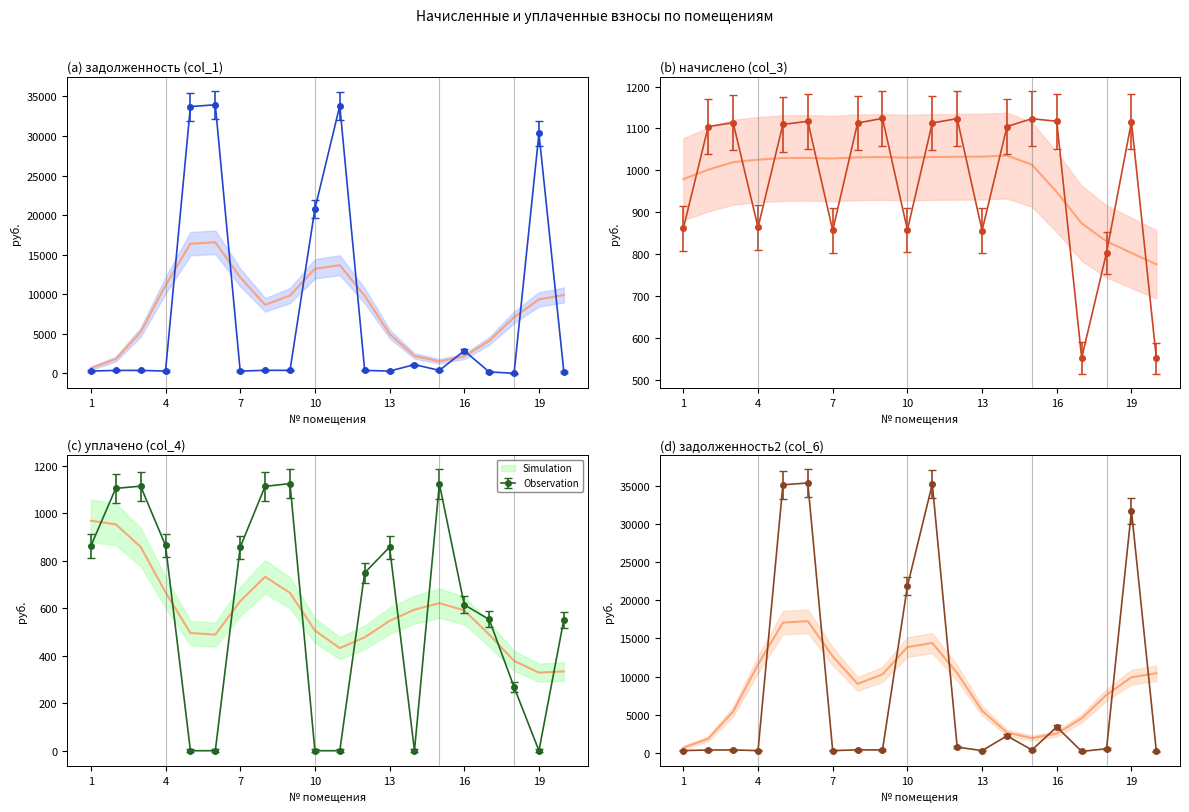

True or false: задолженность (col_1) has more than 1 points higher than both neighbors.

True